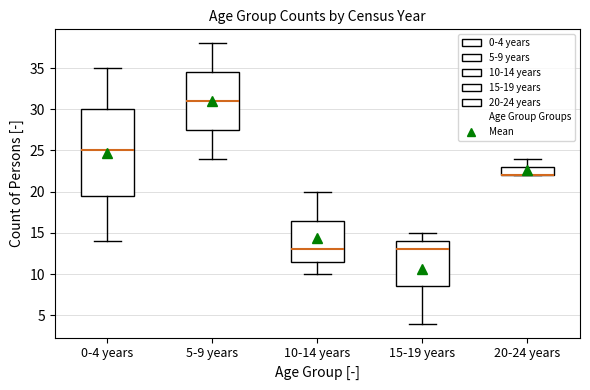

Reading left to right, read every box against the y-axis: the position of its median line, the range the box covers, and the ends of its whiskers. The values are not printed on the chart, so give them approximately, as read against the axis.

0-4 years: median 25.0, box 19.5 to 30.0, whiskers 14.0 to 35.0
5-9 years: median 31.0, box 27.5 to 34.5, whiskers 24.0 to 38.0
10-14 years: median 13.0, box 11.5 to 16.5, whiskers 10.0 to 20.0
15-19 years: median 13.0, box 8.5 to 14.0, whiskers 4.0 to 15.0
20-24 years: median 22.0 (drawn on the box's lower edge), box 22.0 to 23.0, whiskers 22.0 to 24.0